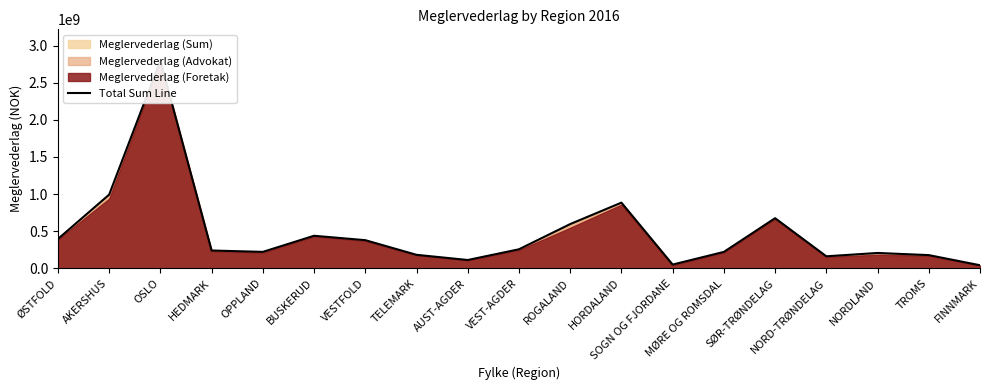

What is the label of the 12th point from the left?

HORDALAND